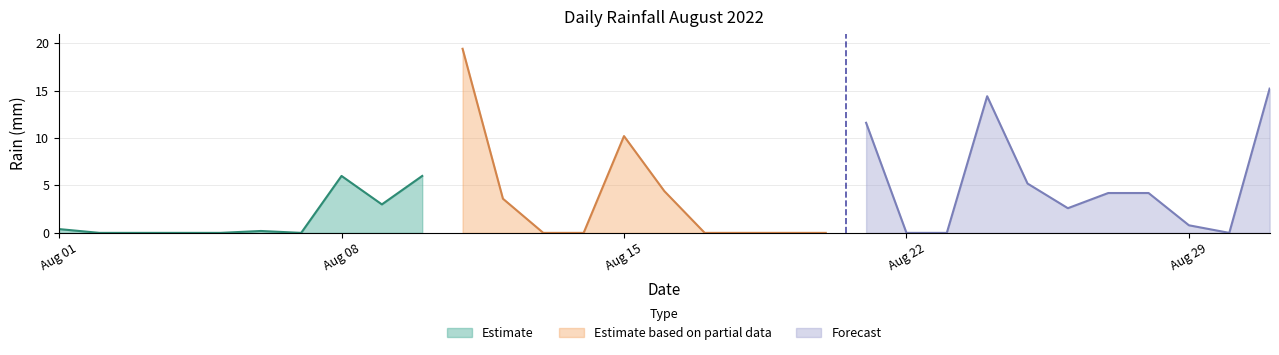

Between 2022-08-02 and 2022-08-29, which is larger?

2022-08-29